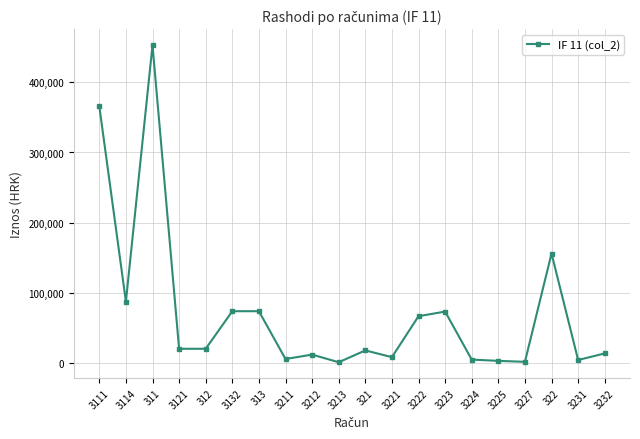

Between 3114 and 3212, which is larger?

3114